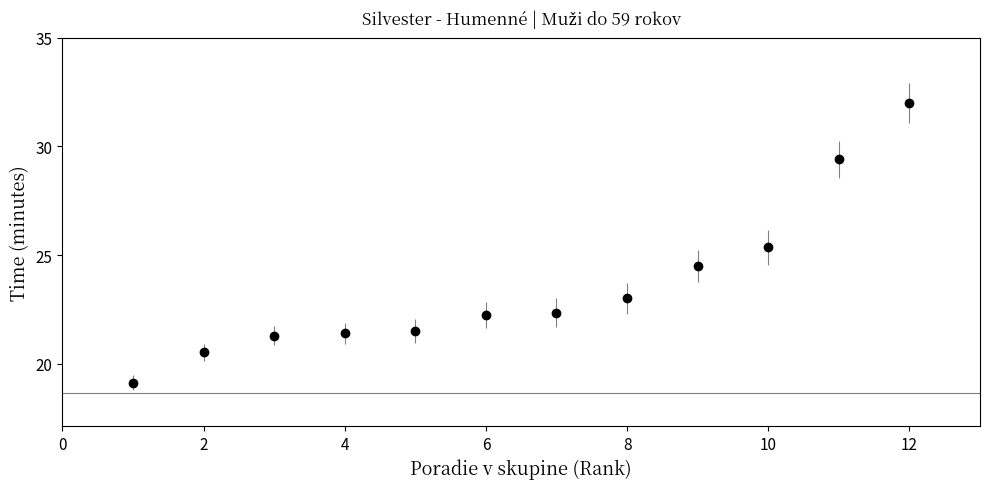

What is the maximum value shown in the chart?

32.0